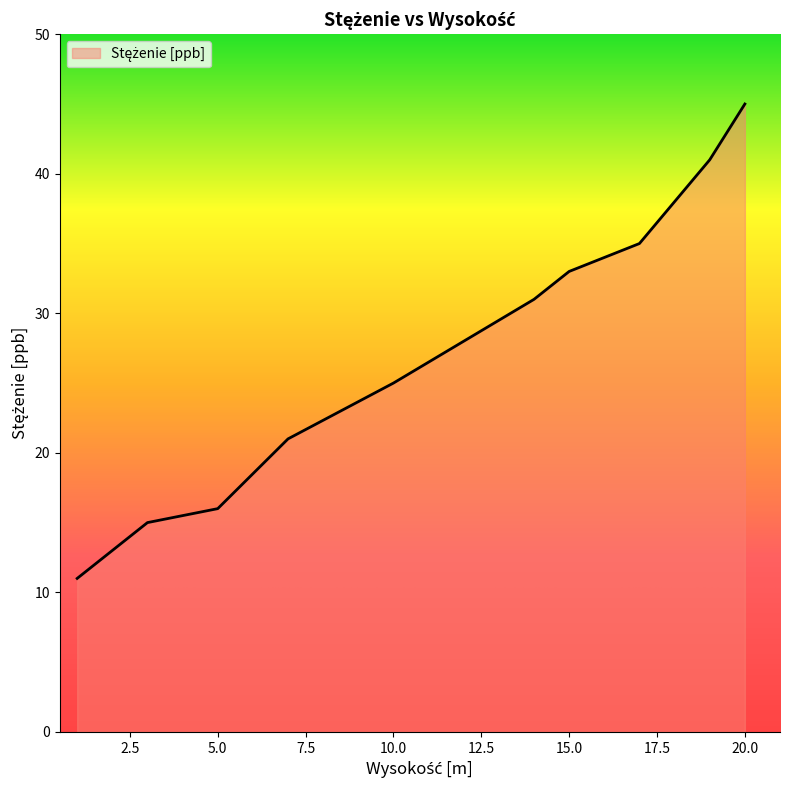

Does the chart have visible grid lines?

No